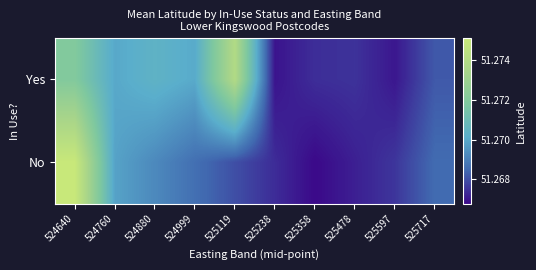

At 524760, list the series in order from largest to smallest.

Yes, No